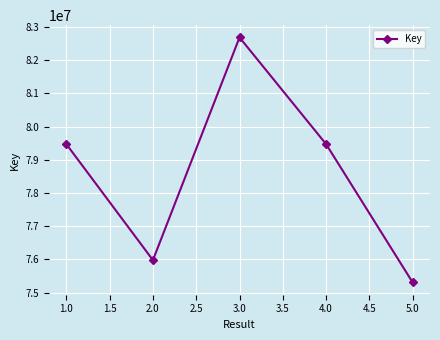

How many values are below 79472066?

2